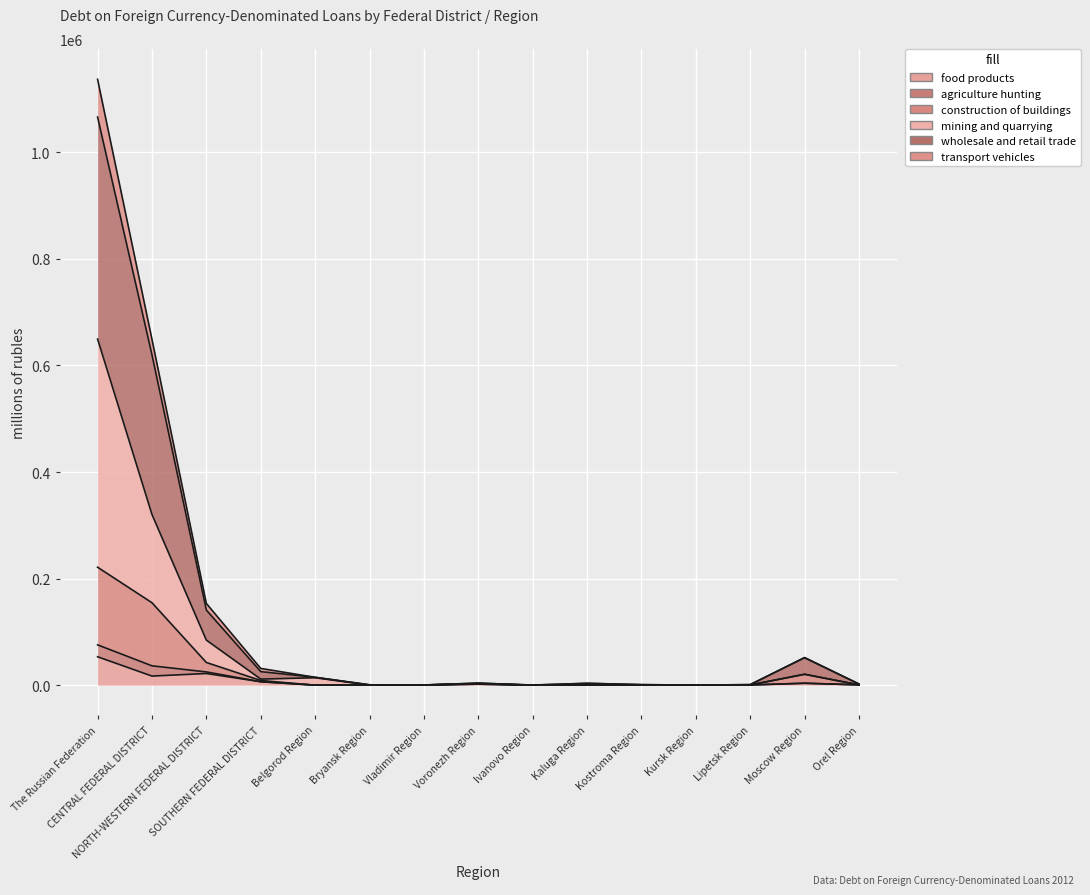

True or false: agriculture hunting and mining and quarrying intersect in this chart.

False